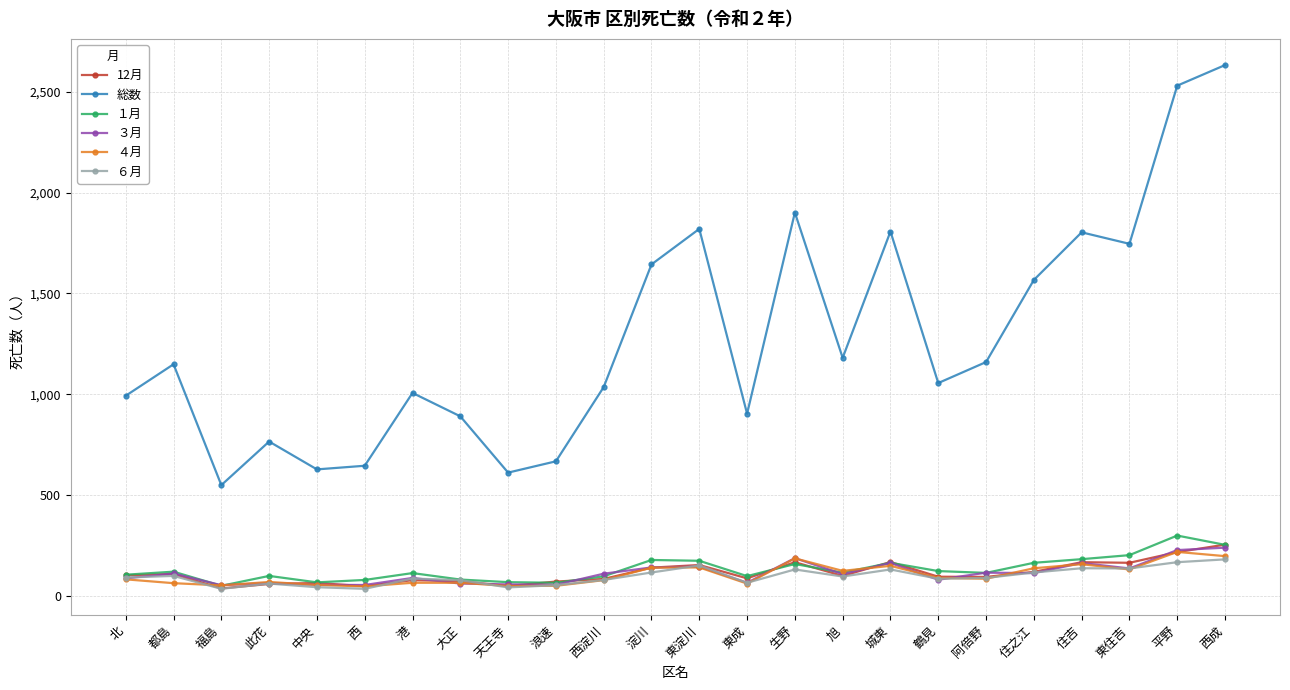

What is the greatest value displayed?

2632